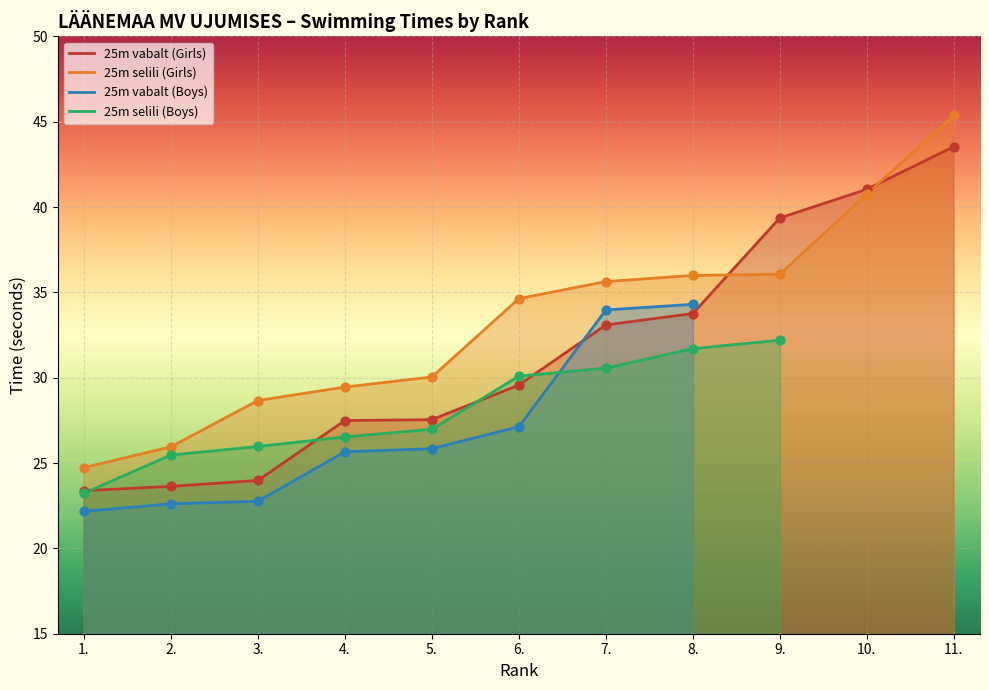

Which series has the widest spread of Y values?

25m selili (Girls)